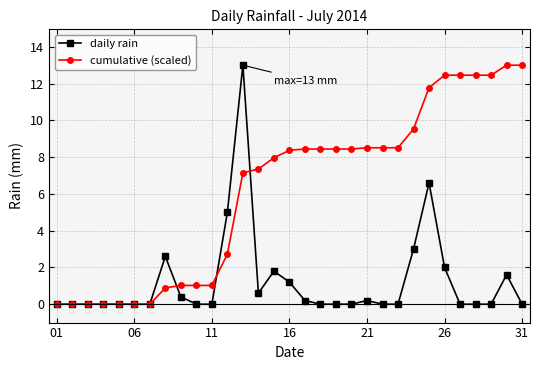

What is the greatest value displayed?

13.0